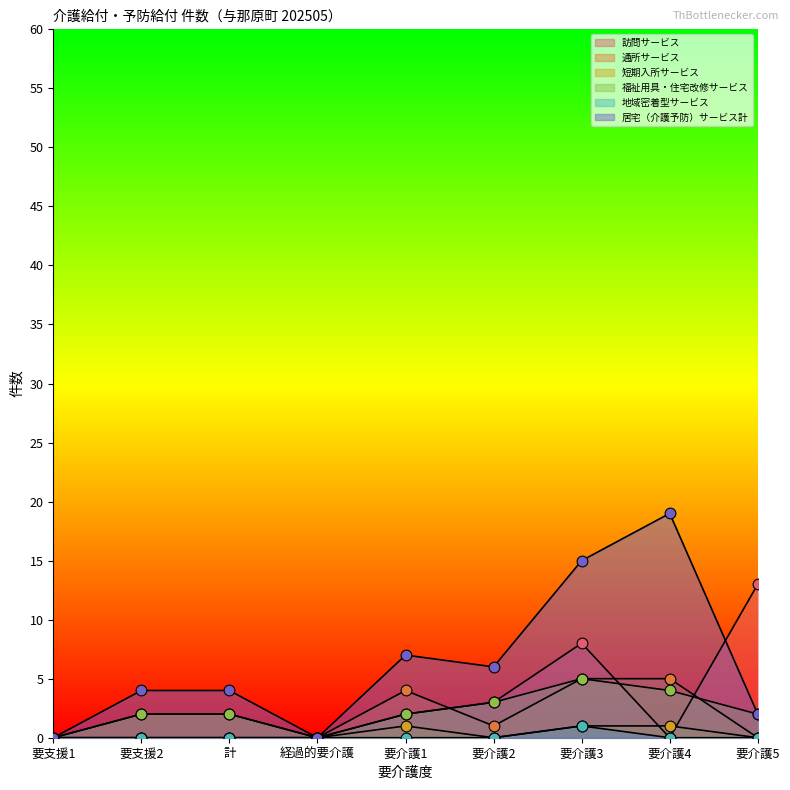

What is the total value across all series at 要介護3?

35